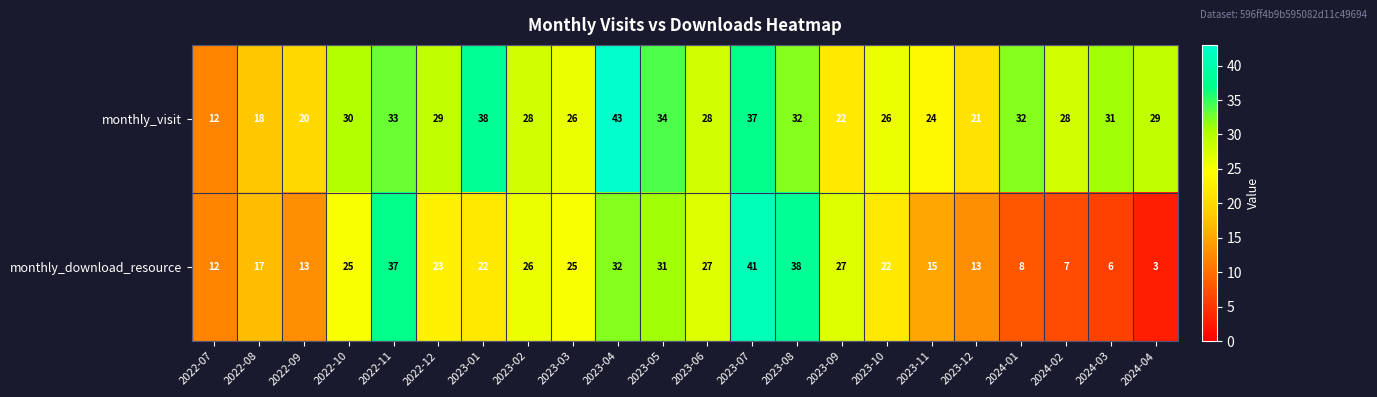

What is the approximate value of monthly_download_resource at 2022-09?

13